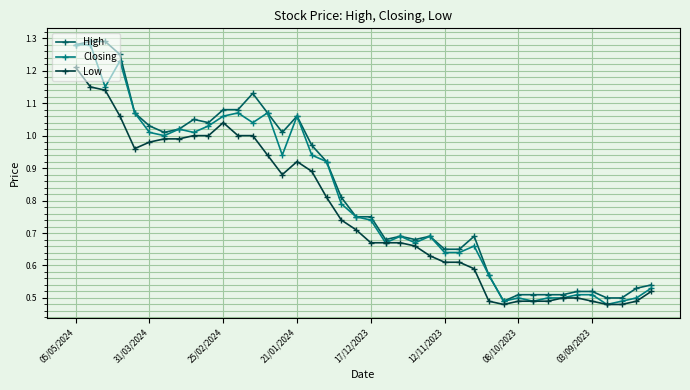

Rank the series by their average value, from highest to lowest.

High, Closing, Low